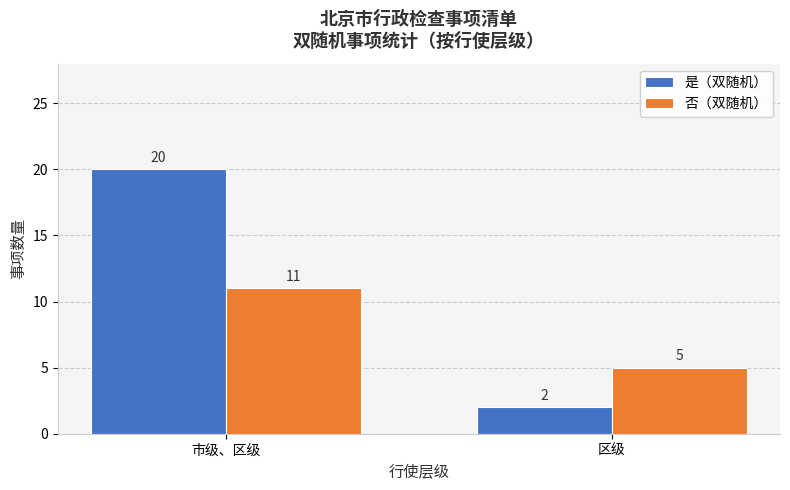

Count the number of data series in this chart.

2